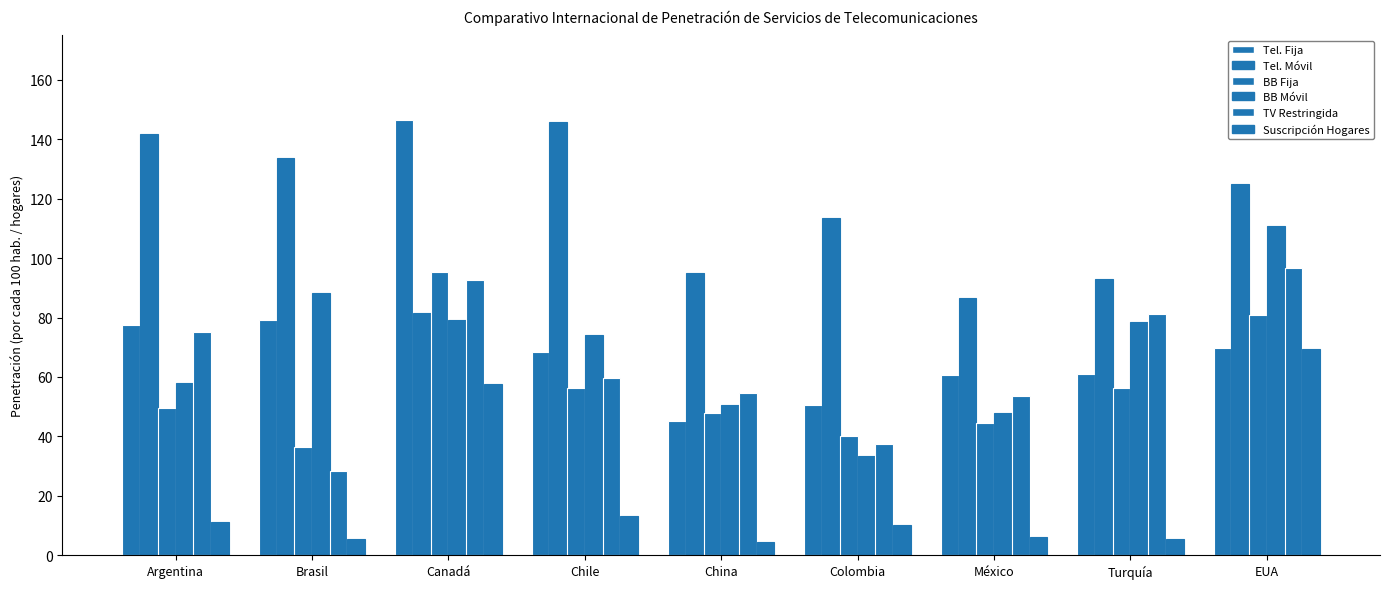

Count the number of data series in this chart.

6